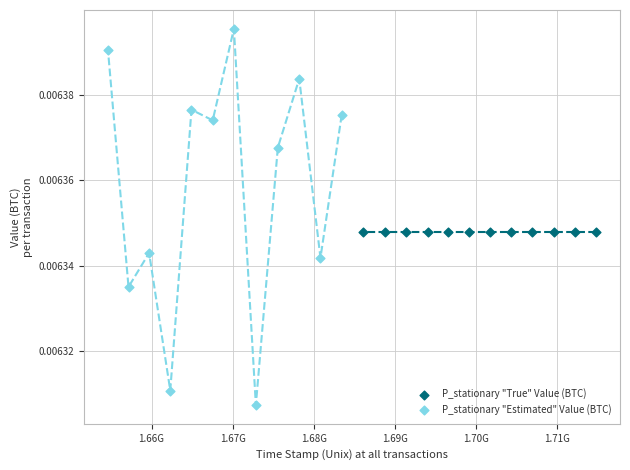

Which series reaches the minimum Y coordinate?

P_stationary "Estimated" Value (BTC)